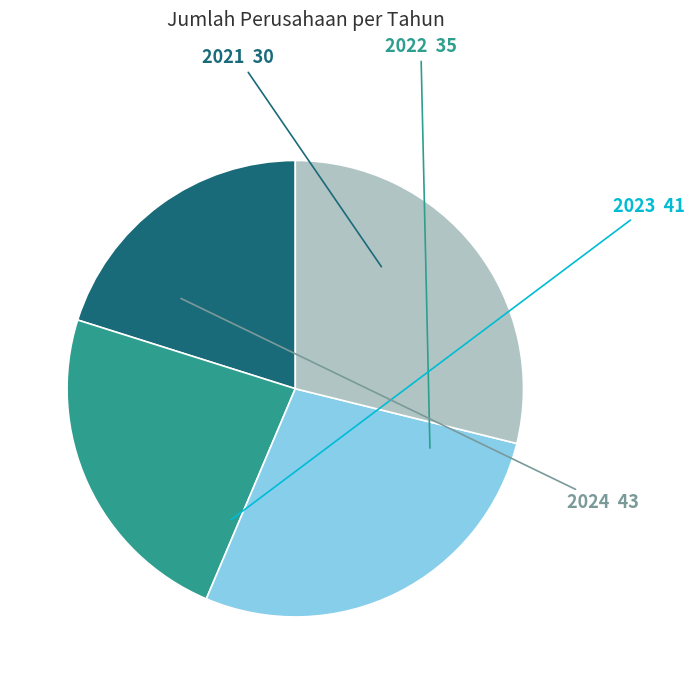

Is there a majority slice in this chart?

No